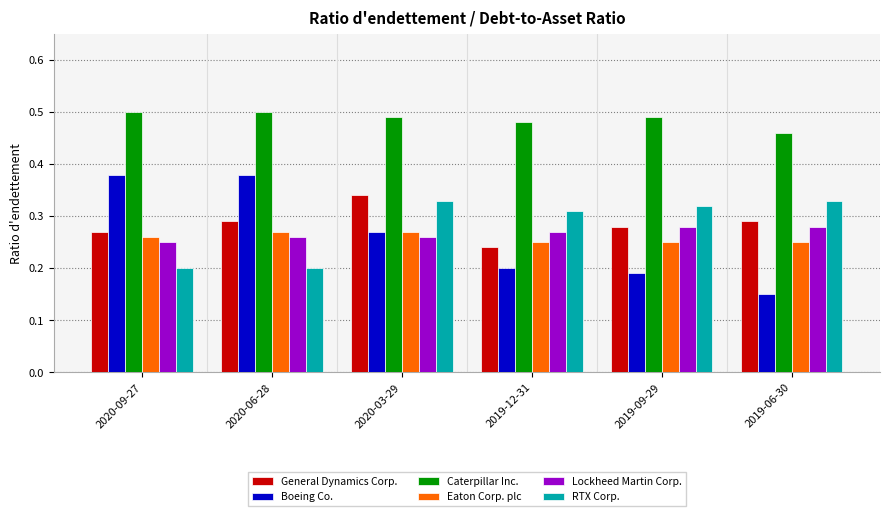

At which category is the sum across all series the highest?

2020-03-29